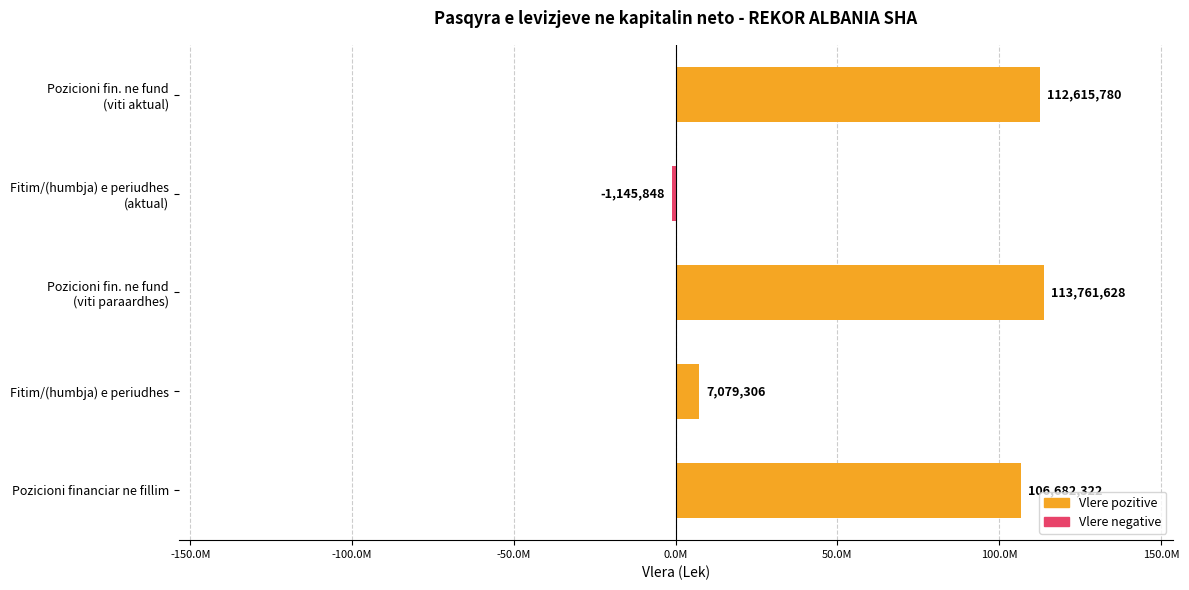

Does the chart contain any negative values?

Yes